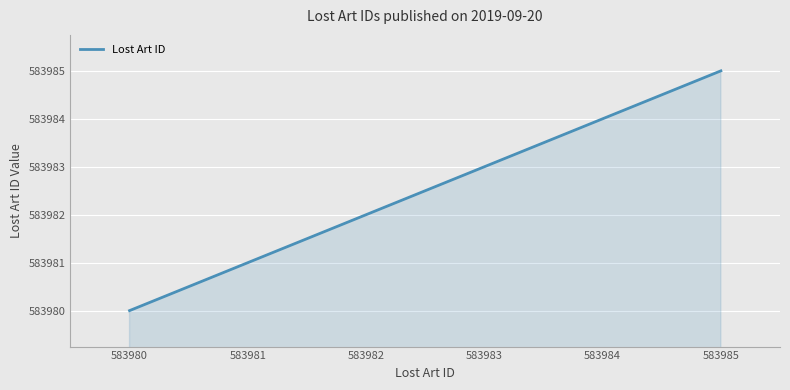

What is the minimum value shown in the chart?

583980.0